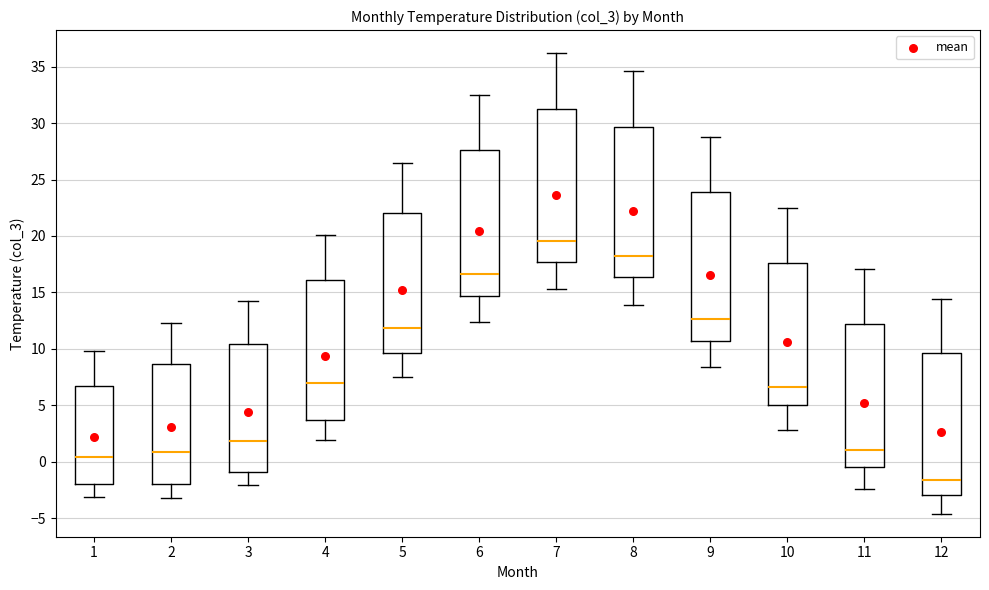

Reading left to right, read every box against the y-axis: the position of its median line, the range the box covers, and the ends of its whiskers. The values are not printed on the chart, so give them approximately, as read against the axis.

1: median 0.5, box -2.0 to 6.5, whiskers -3.0 to 10.0
2: median 1.0, box -2.0 to 8.5, whiskers -3.0 to 12.5
3: median 2.0, box -1.0 to 10.5, whiskers -2.0 to 14.0
4: median 7.0, box 3.5 to 16.0, whiskers 2.0 to 20.0
5: median 12.0, box 9.5 to 22.0, whiskers 7.5 to 26.5
6: median 16.5, box 14.5 to 27.5, whiskers 12.5 to 32.5
7: median 19.5, box 17.5 to 31.0, whiskers 15.5 to 36.0
8: median 18.5, box 16.5 to 29.5, whiskers 14.0 to 34.5
9: median 12.5, box 10.5 to 24.0, whiskers 8.5 to 29.0
10: median 6.5, box 5.0 to 17.5, whiskers 3.0 to 22.5
11: median 1.0, box -0.5 to 12.0, whiskers -2.5 to 17.0
12: median -1.5, box -3.0 to 9.5, whiskers -4.5 to 14.5